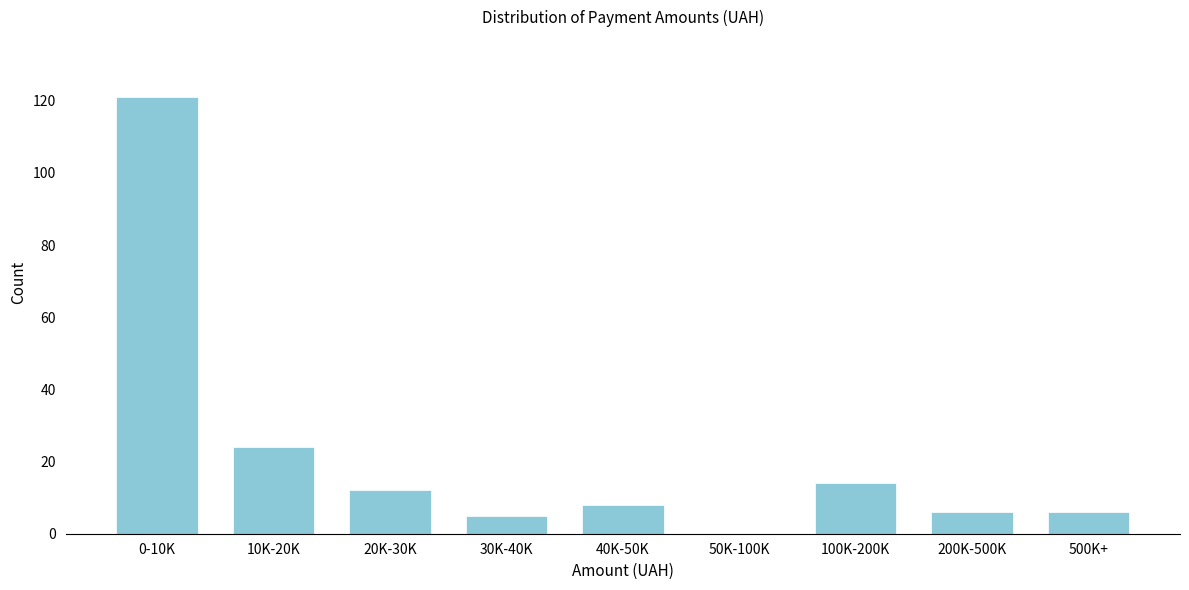

Reading left to right, transcribe all the data shown in this chart.

0-10K=121	10K-20K=24	20K-30K=12	30K-40K=5	40K-50K=8	50K-100K=0	100K-200K=14	200K-500K=6	500K+=6